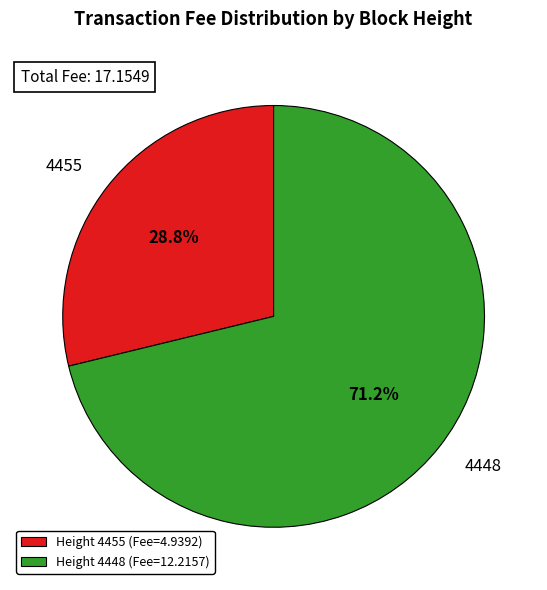

Between Height 4448 (Fee=12.2157) and Height 4455 (Fee=4.9392), which is larger?

Height 4448 (Fee=12.2157)